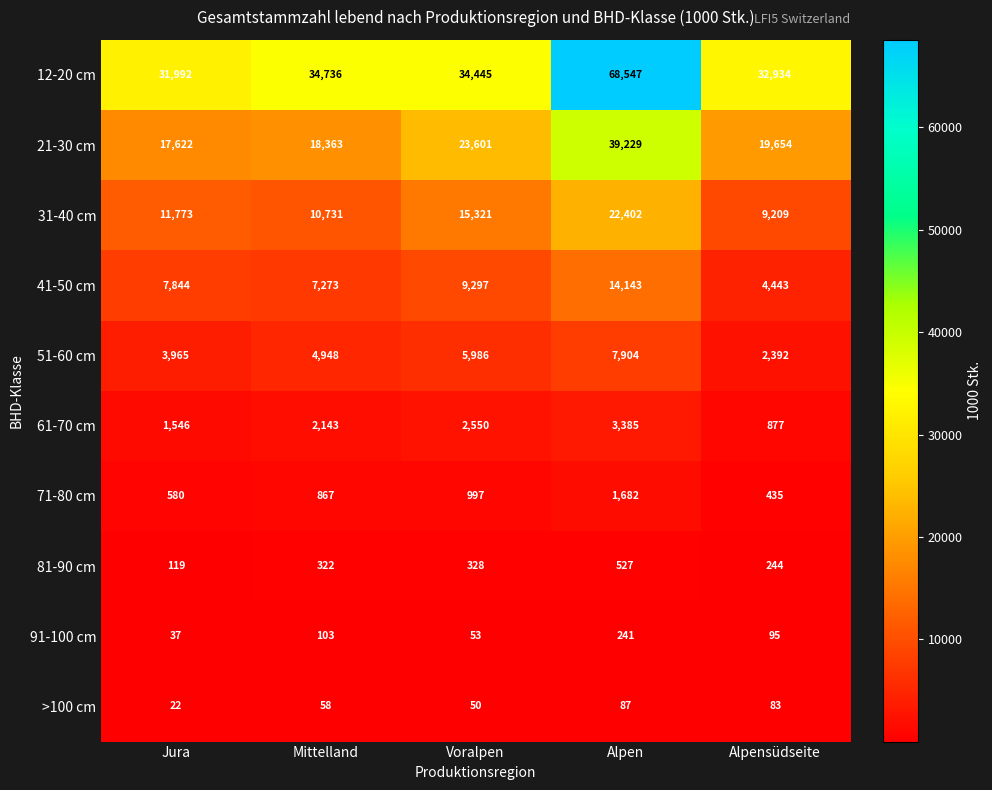

Where is 21-30 cm nearest to the value 28425?

Voralpen